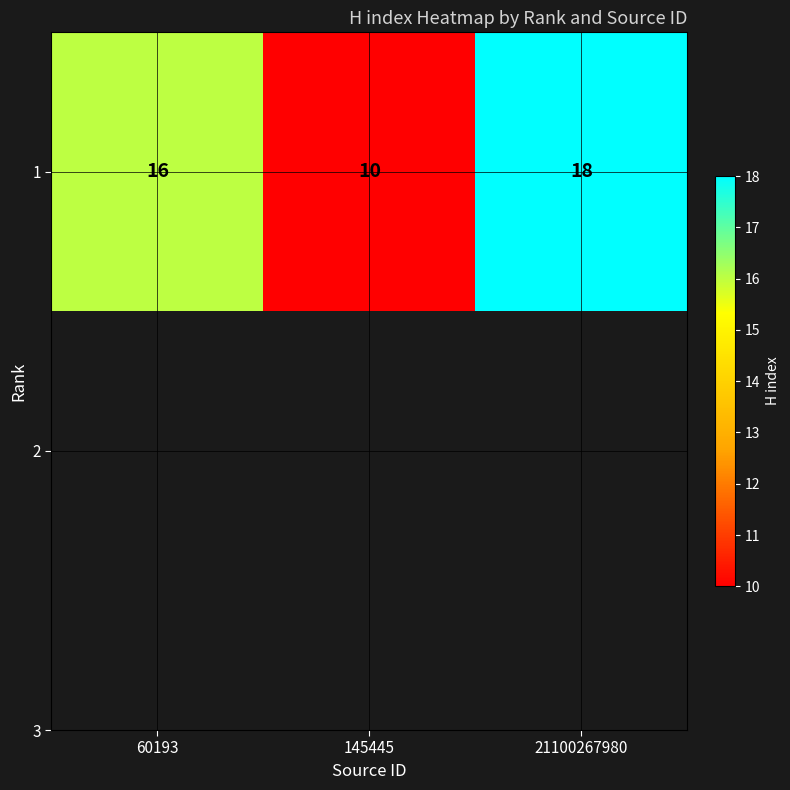

What is the difference between the second highest and minimum values?

6